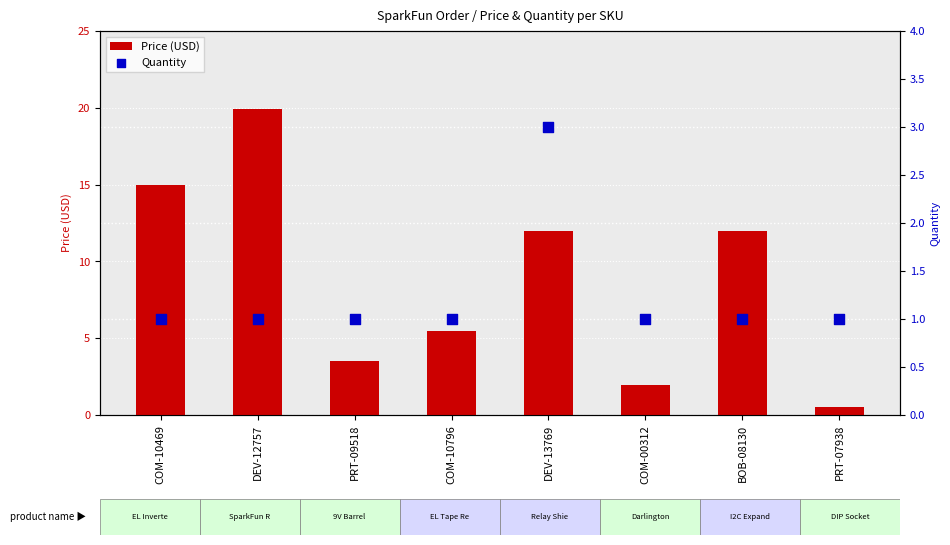

What are all the series names shown in the legend?

Price (USD), Quantity